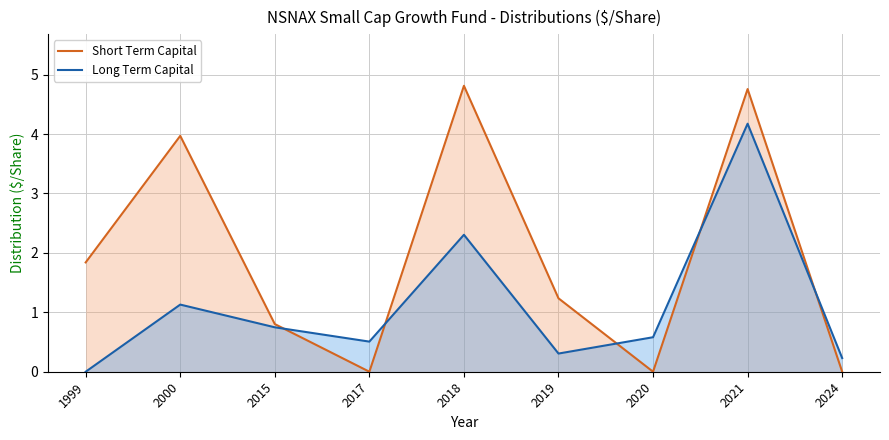

True or false: Short Term Capital has a value of 4.8 at 2021.

True